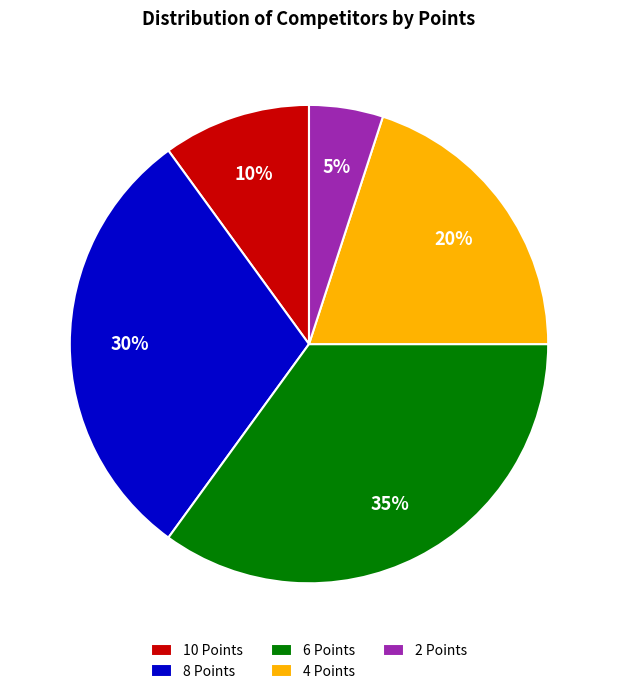

Which slice is the smallest?

2 Points